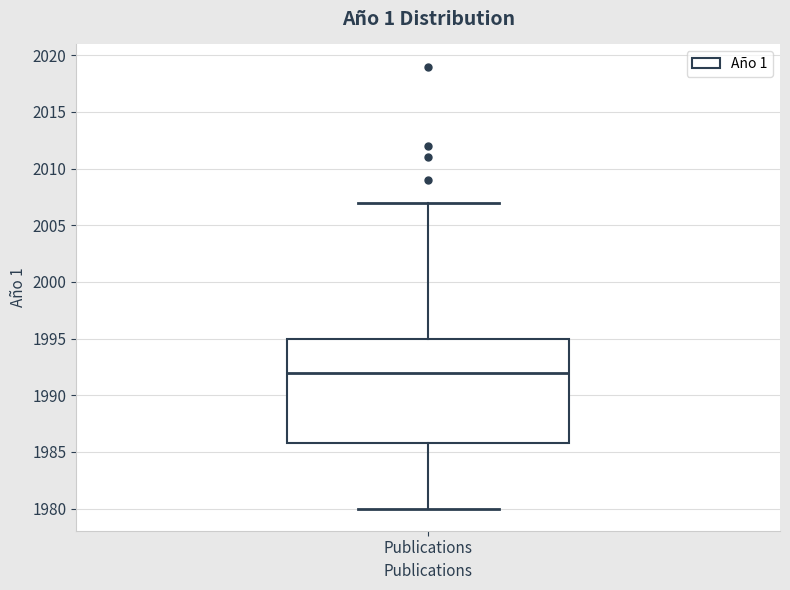

Transcribe this box plot: give where the median line is, the range the box spans, and where the two whiskers end, as read against the y-axis. The values are not printed on the chart, so give them approximately, as read against the axis.

median 1992, box 1986 to 1995, whiskers 1980 to 2007